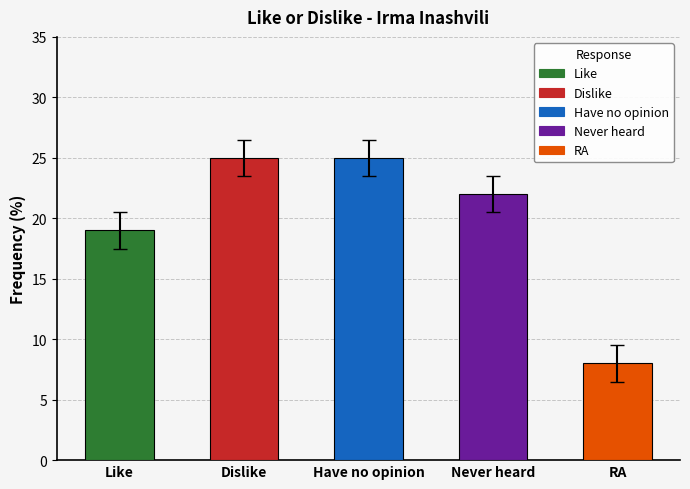

What is the minimum value shown in the chart?

8